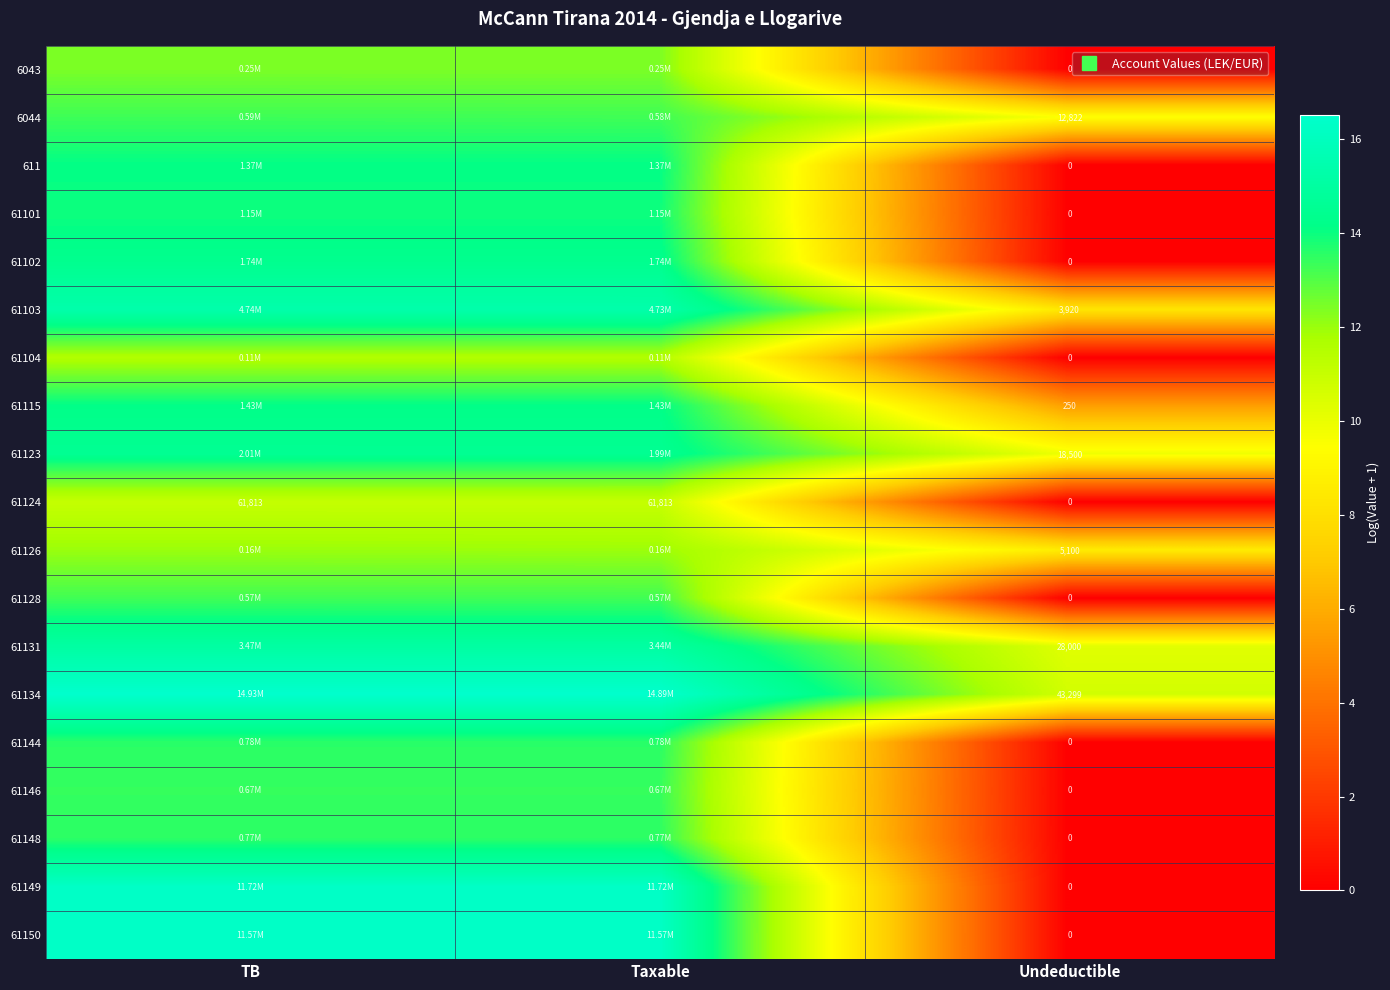

What is the average value of the 61150 series?

10.8